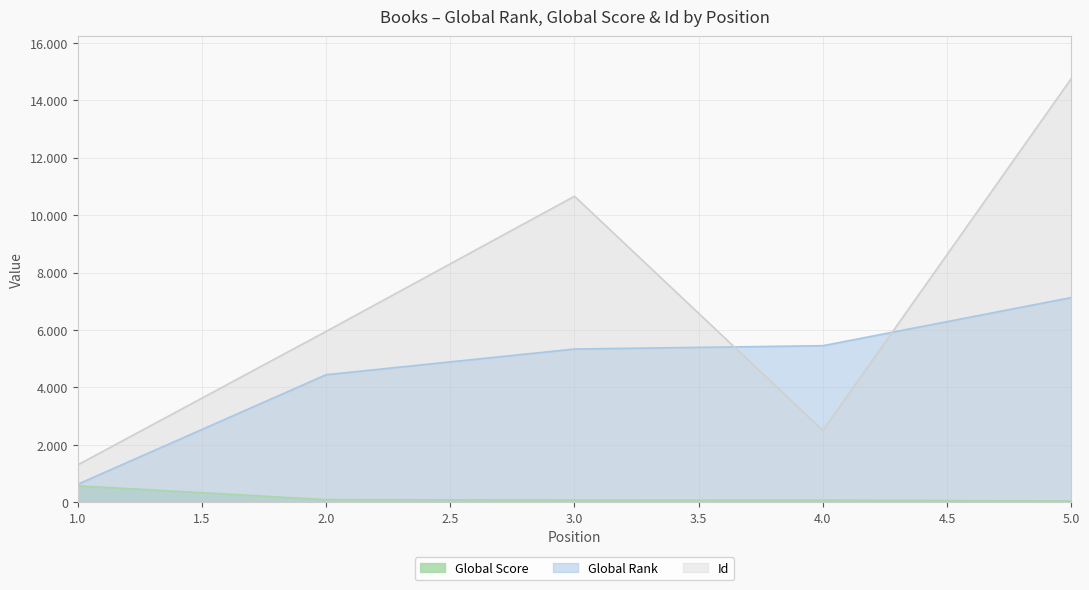

Rank the series by their maximum value, from lowest to highest.

Global Score, Global Rank, Id